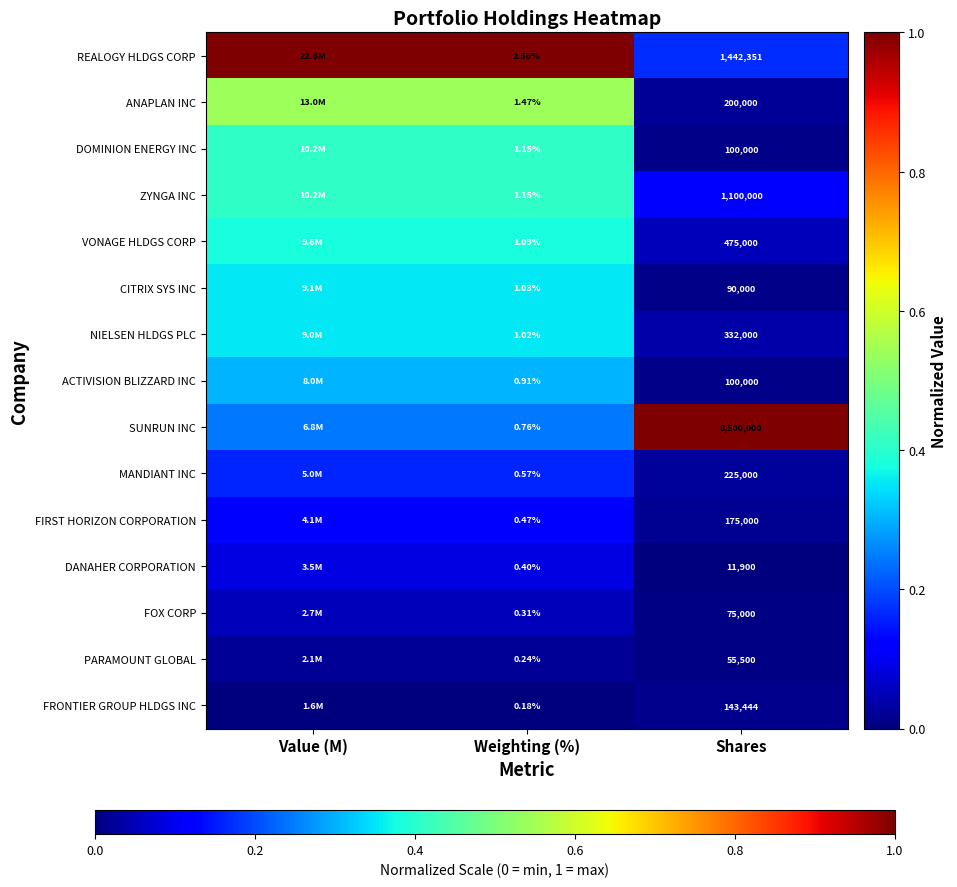

Between Weighting (%) and Shares, which series saw the biggest shift?

SUNRUN INC